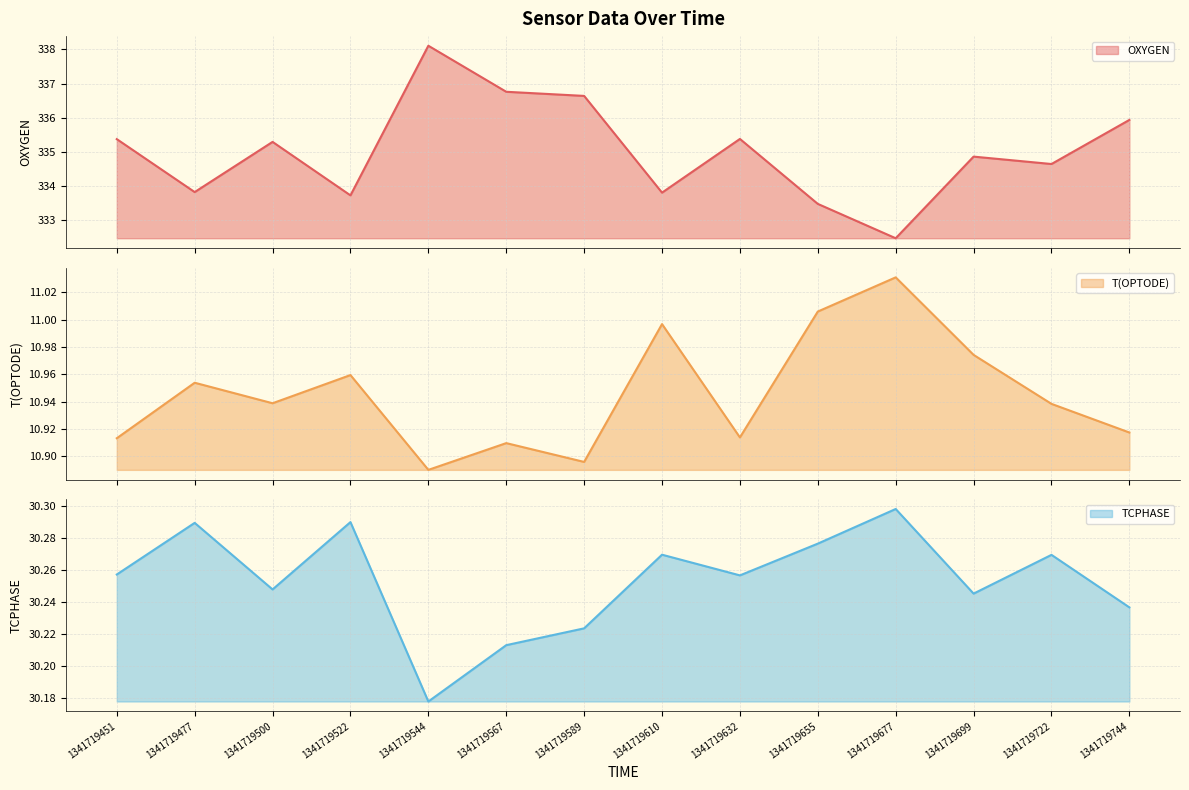

At how many categories does at least one series exceed 49?

14